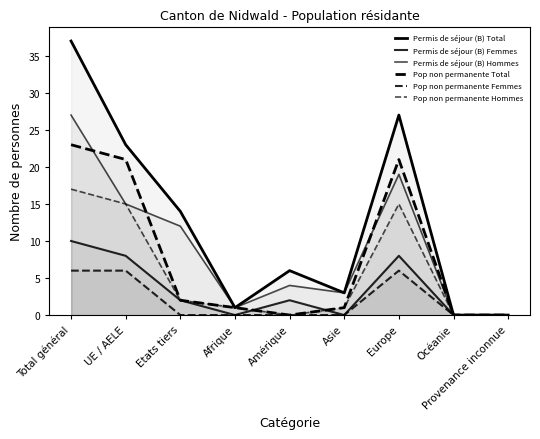

Reading right to left, what are all the values shown in this chart?

Permis de séjour (B) Total: 0	0	27	3	6	1	14	23	37
Permis de séjour (B) Femmes: 0	0	8	0	2	0	2	8	10
Permis de séjour (B) Hommes: 0	0	19	3	4	1	12	15	27
Pop non permanente Total: 0	0	21	1	0	1	2	21	23
Pop non permanente Femmes: 0	0	6	0	0	0	0	6	6
Pop non permanente Hommes: 0	0	15	1	0	1	2	15	17